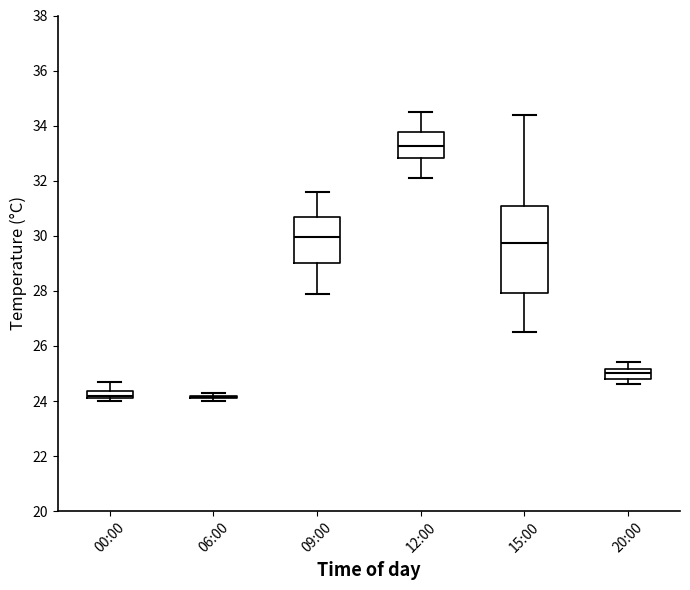

Where does the median line of the box for 09:00 sit on the y-axis? The values are not printed on the chart, so give them approximately, as read against the axis.

30.0